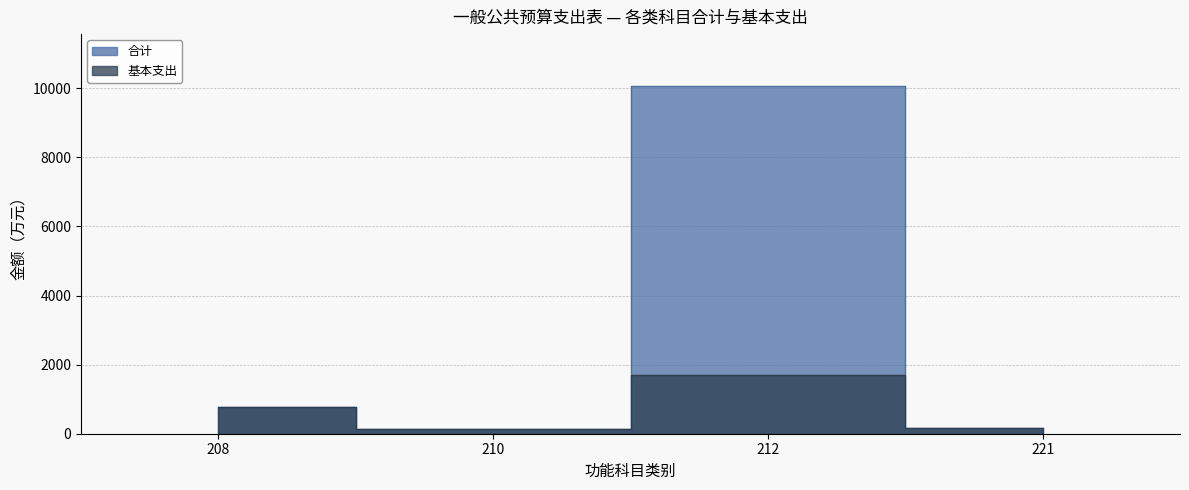

The value of 合计 at 208 is 776.8. True or false?

True